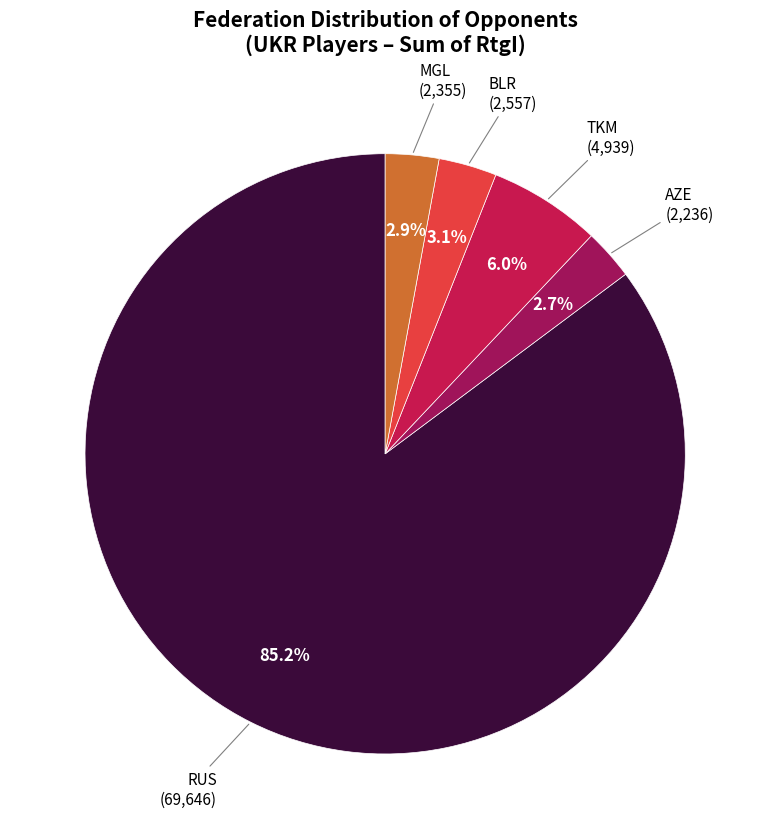

Is there a majority slice in this chart?

Yes